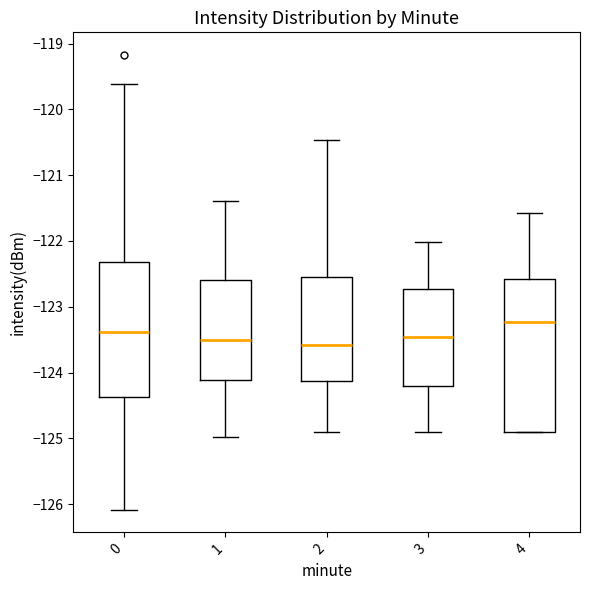

Reading left to right, read every box against the y-axis: the position of its median line, the range the box covers, and the ends of its whiskers. The values are not printed on the chart, so give them approximately, as read against the axis.

0: median -123.4, box -124.4 to -122.3, whiskers -126.1 to -119.6
1: median -123.5, box -124.1 to -122.6, whiskers -125.0 to -121.4
2: median -123.6, box -124.1 to -122.5, whiskers -124.9 to -120.5
3: median -123.5, box -124.2 to -122.7, whiskers -124.9 to -122.0
4: median -123.2, box -124.9 to -122.6, whiskers -124.9 to -121.6